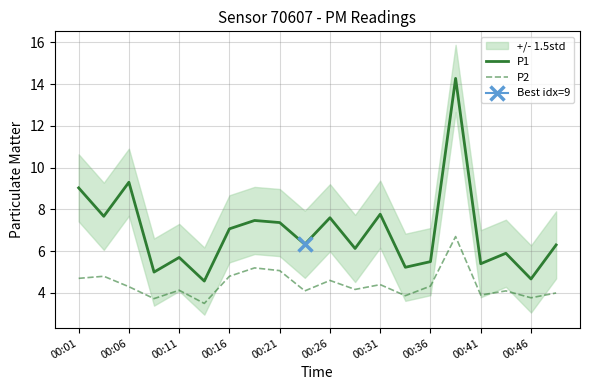

Which series has the widest spread of values?

P1